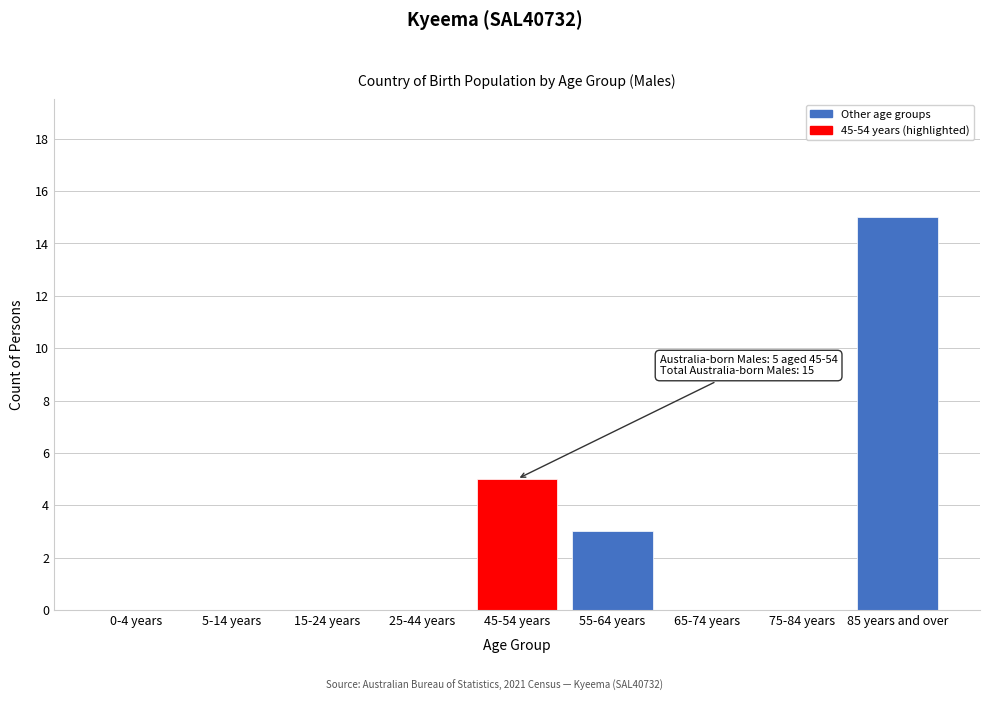

Reading right to left, transcribe all the data shown in this chart.

85 years and over=15	75-84 years=0	65-74 years=0	55-64 years=3	45-54 years=5	25-44 years=0	15-24 years=0	5-14 years=0	0-4 years=0